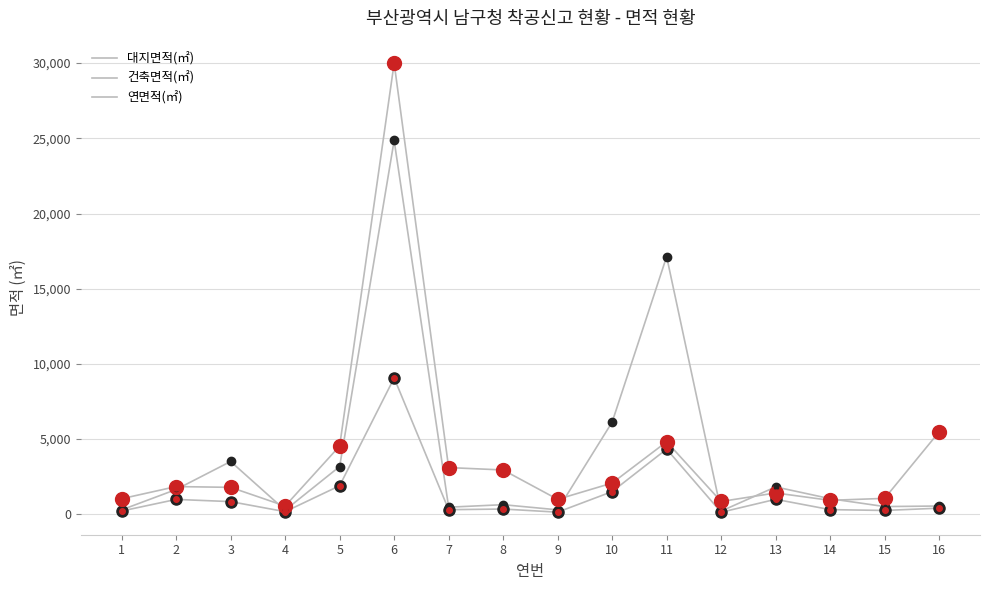

Does the chart have visible grid lines?

Yes